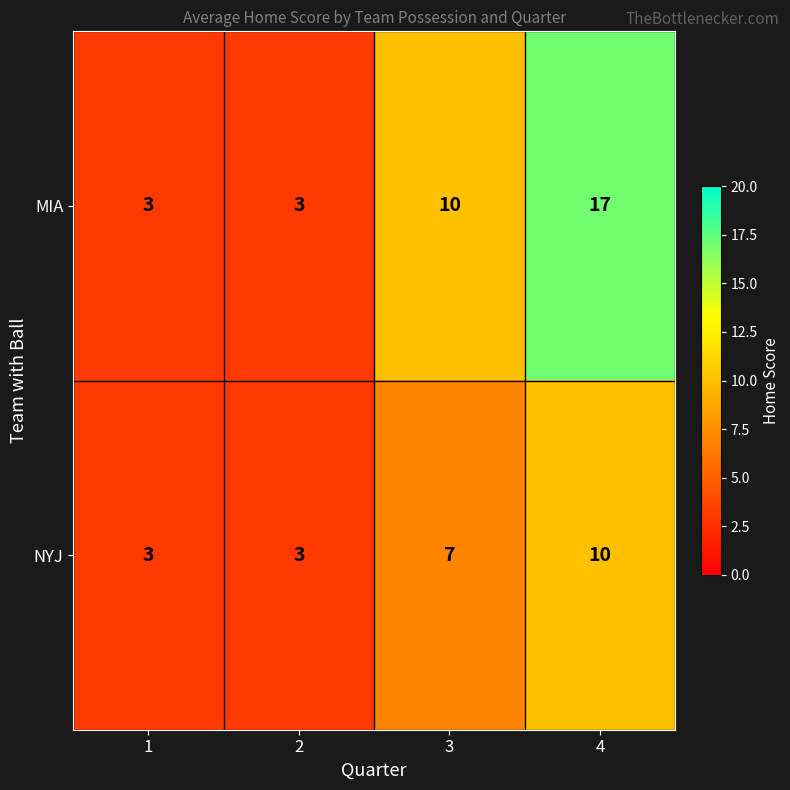

Where is NYJ nearest to the value 6?

3